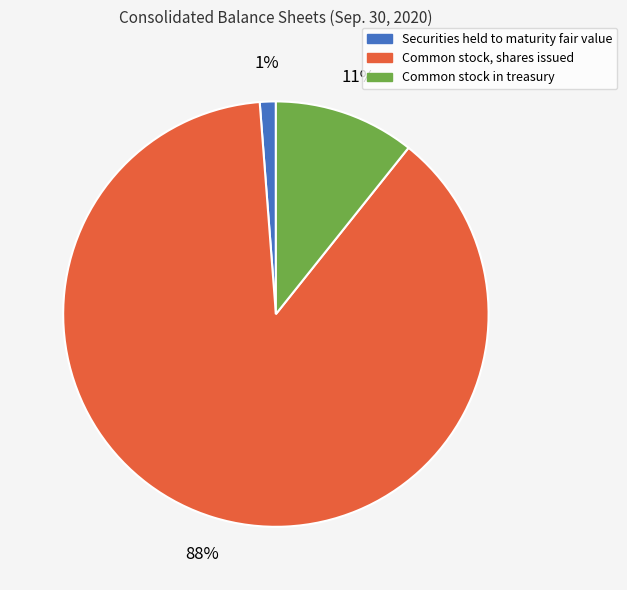

Is Common stock, shares issued the majority of the pie?

Yes